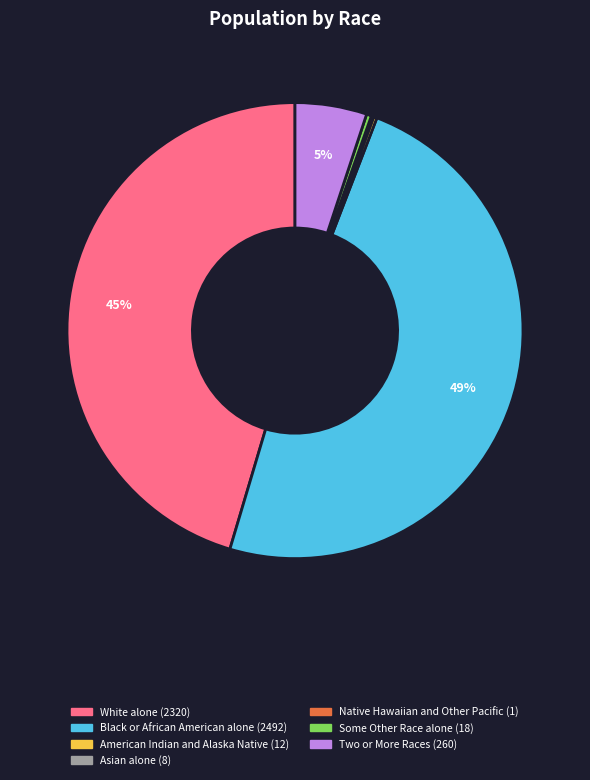

Does Black or African American alone account for over 50% of the chart?

No